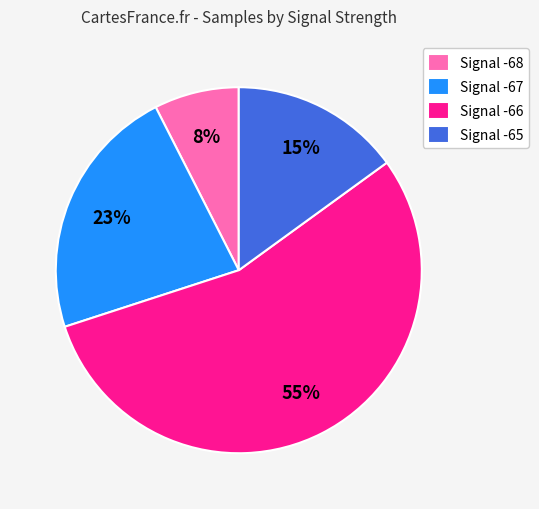

What is the smallest slice in the pie chart?

Signal -68